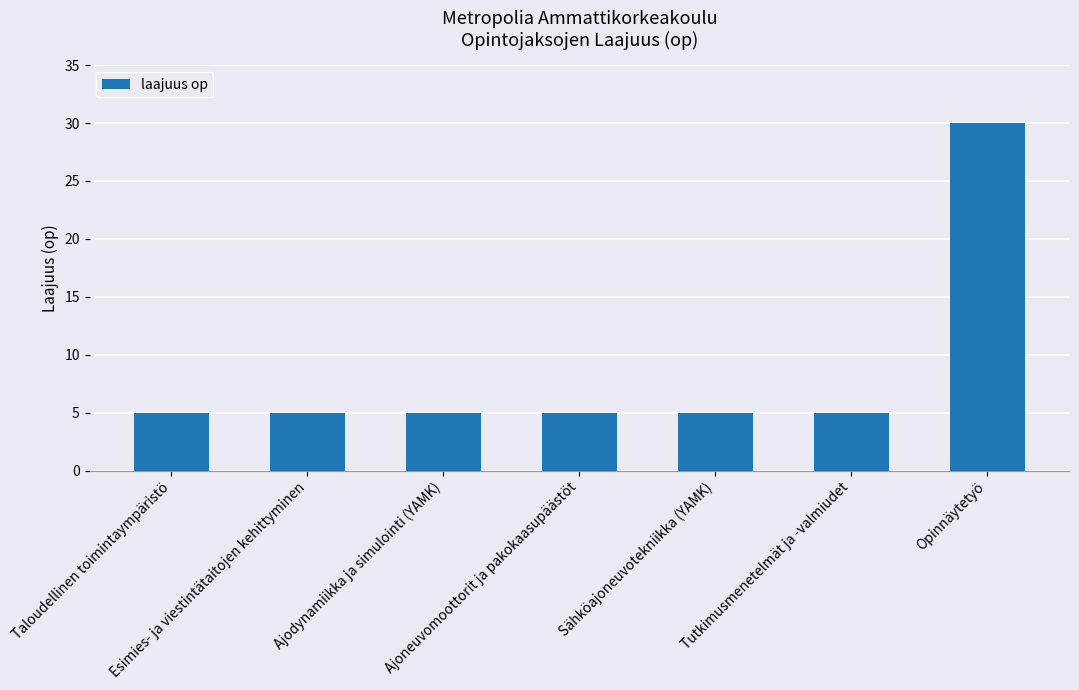

True or false: the data shows 5 at Tutkimusmenetelmät ja -valmiudet.

True